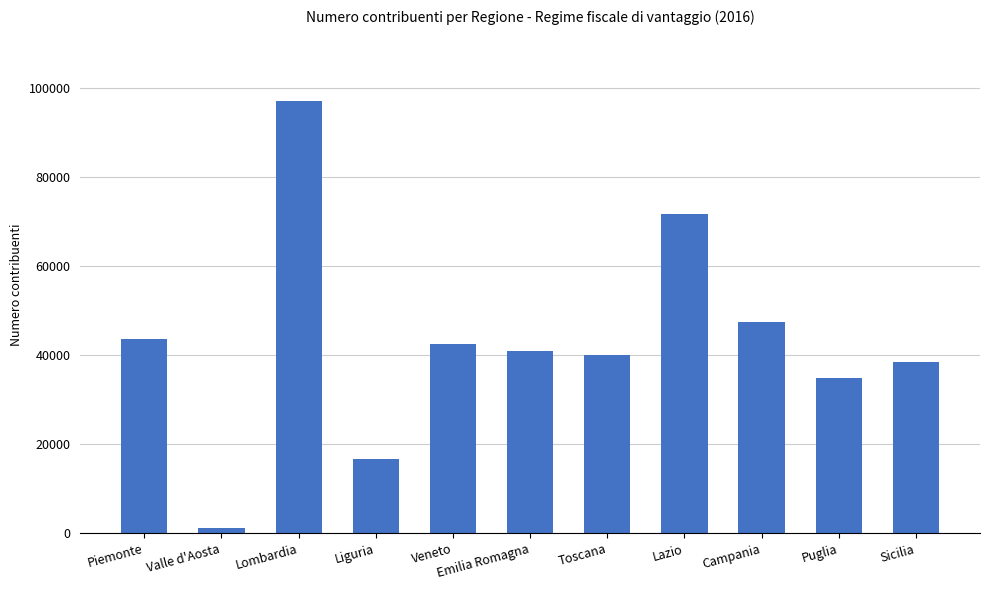

Read the value at Valle d'Aosta, to the nearest 50.

1250